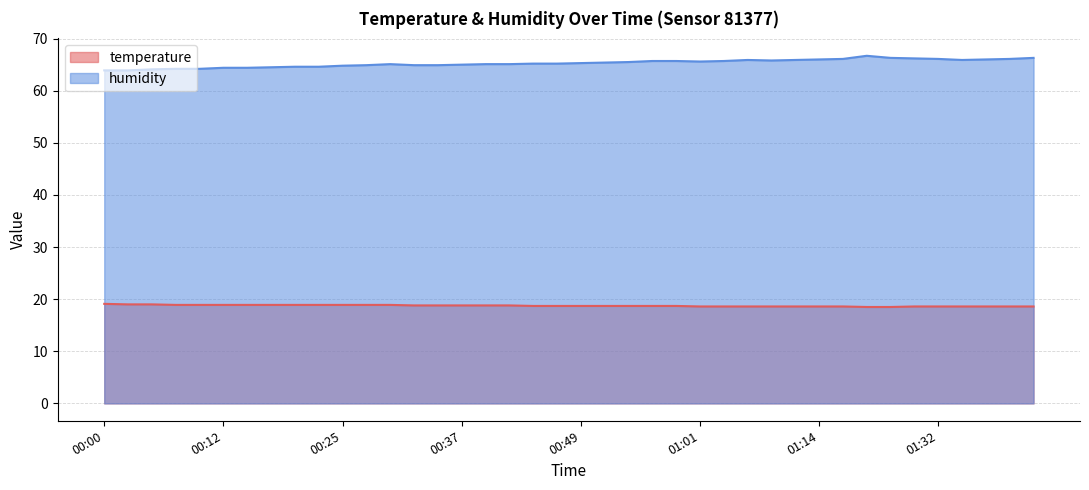

What is the label of the 3rd point from the left?

00:05